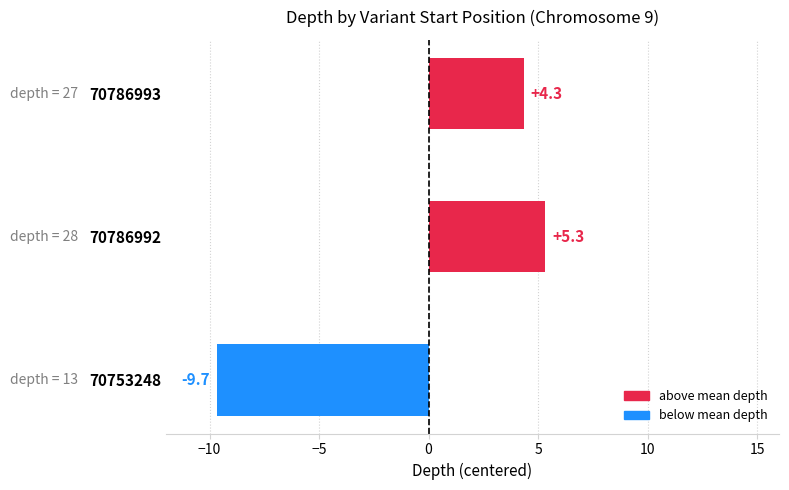

Is it true that the value at 70753248 is -12.6?

False